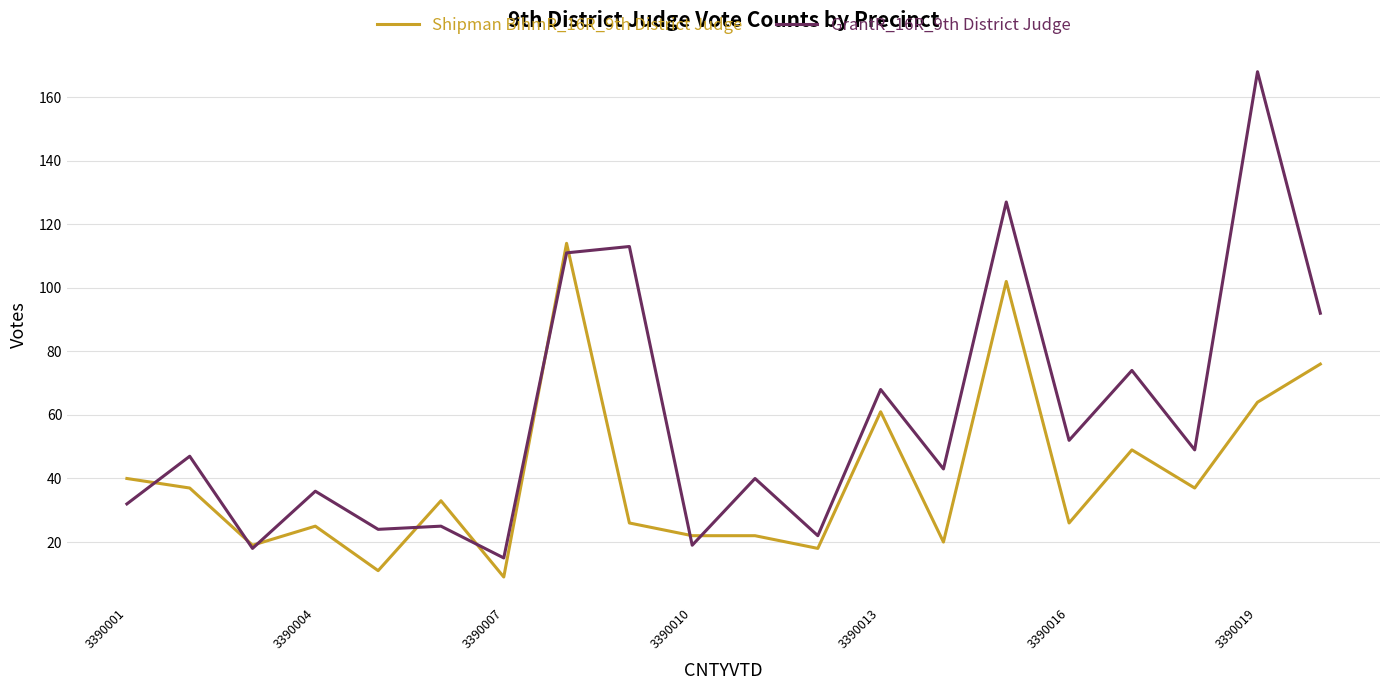

Is this an area chart (filled region under the line)?

No